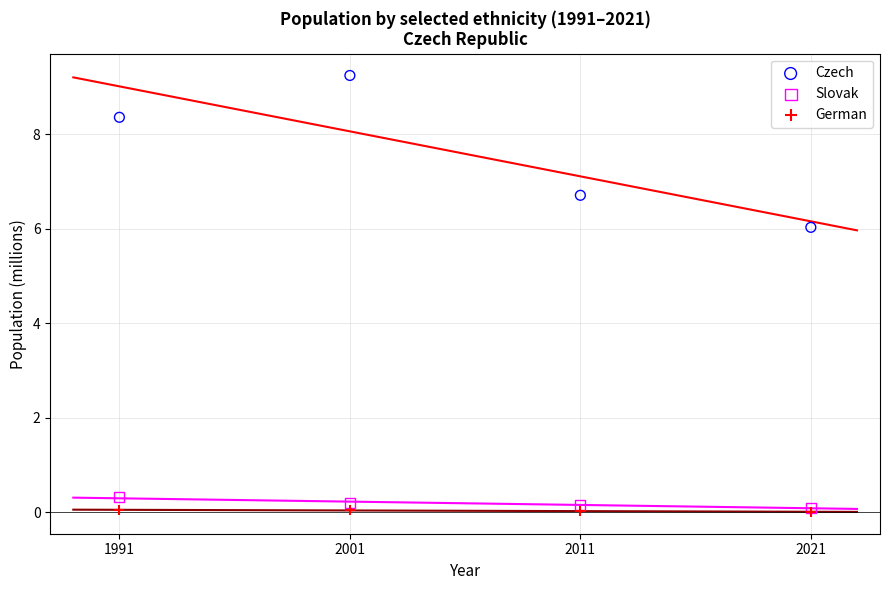

In the Czech series, what Y value is closest to 7?

6.7